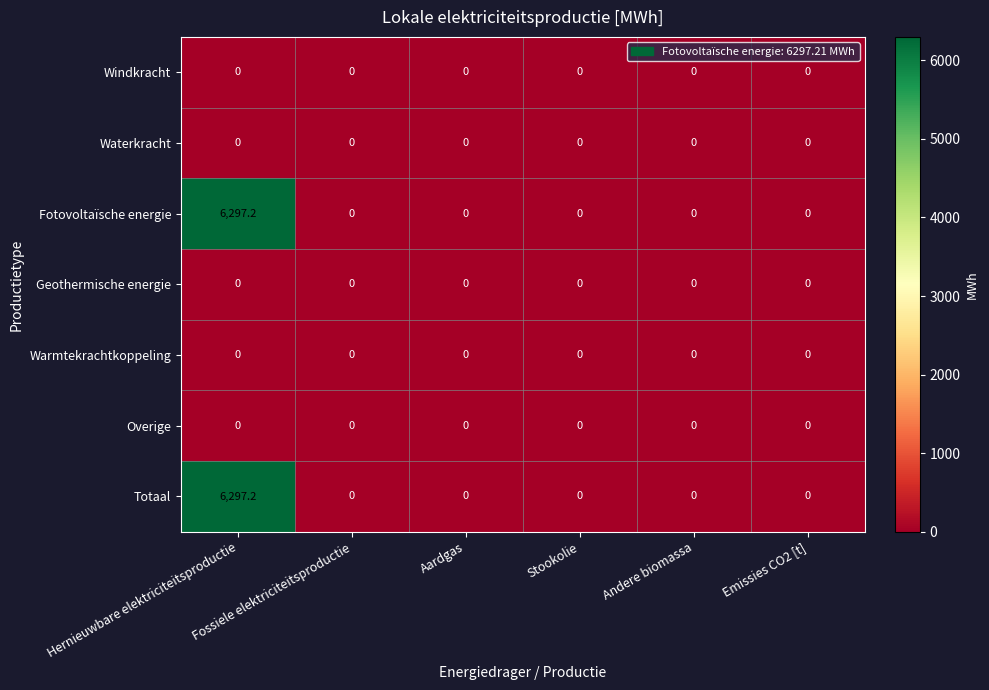

Is it true that Fotovoltaïsche energie equals 6297.2 at Hernieuwbare elektriciteitsproductie?

True